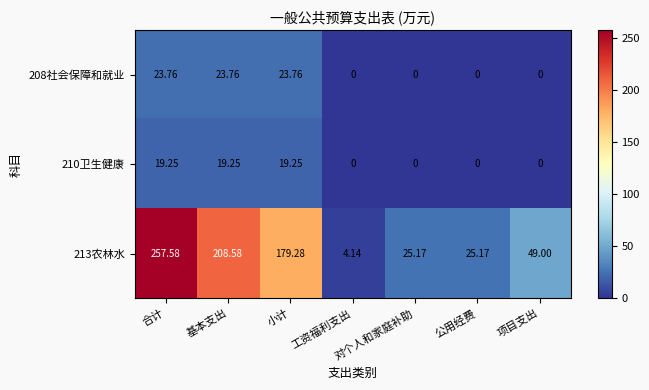

At which category is the sum across all series the highest?

合计